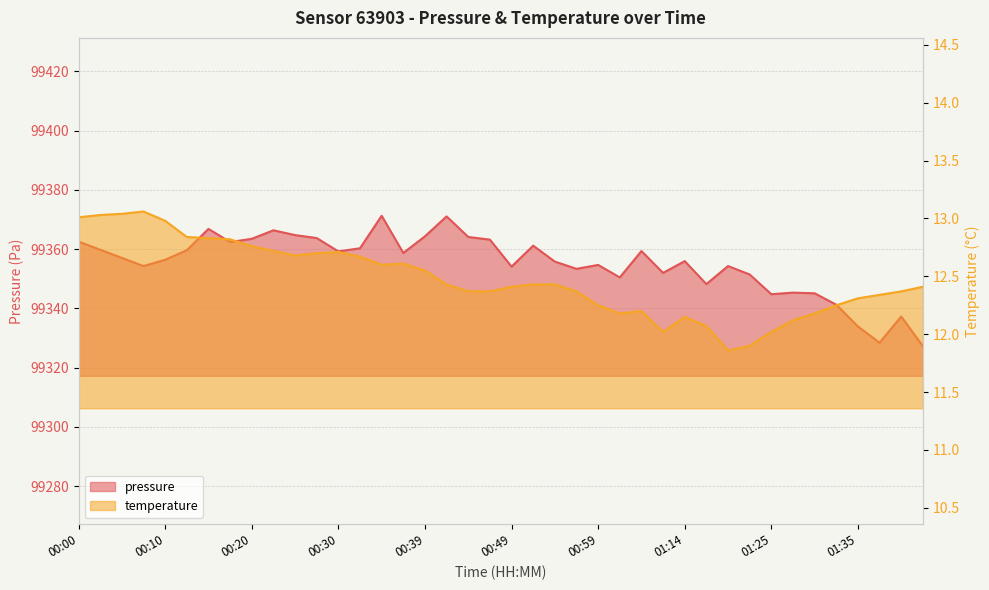

The value of pressure at 01:35 is 99333.9. True or false?

True